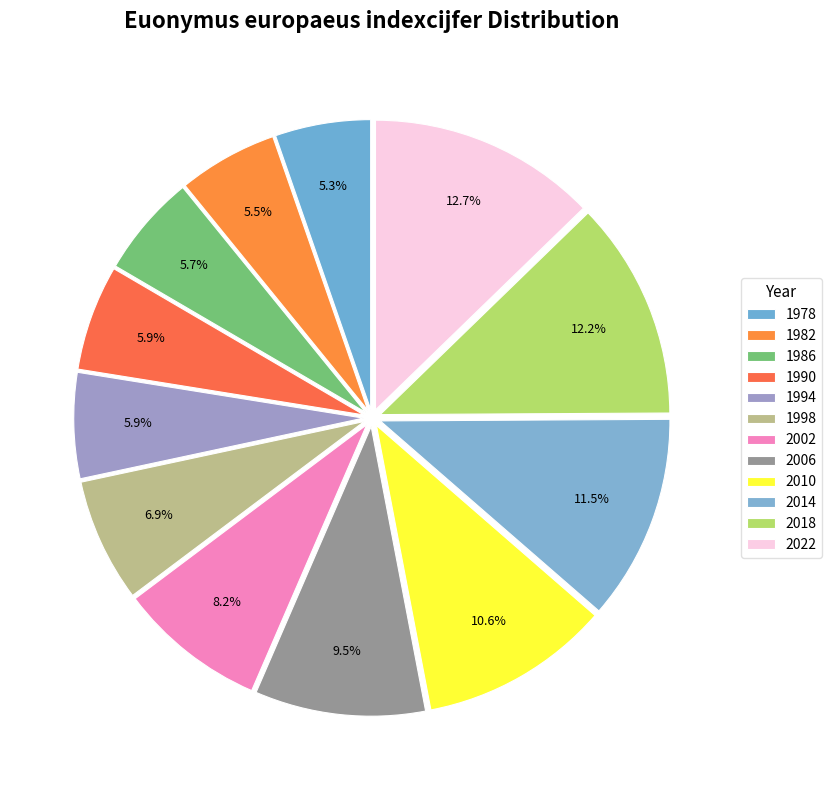

To the nearest percent, what is the combined percentage of 2010 and 1998?

17%